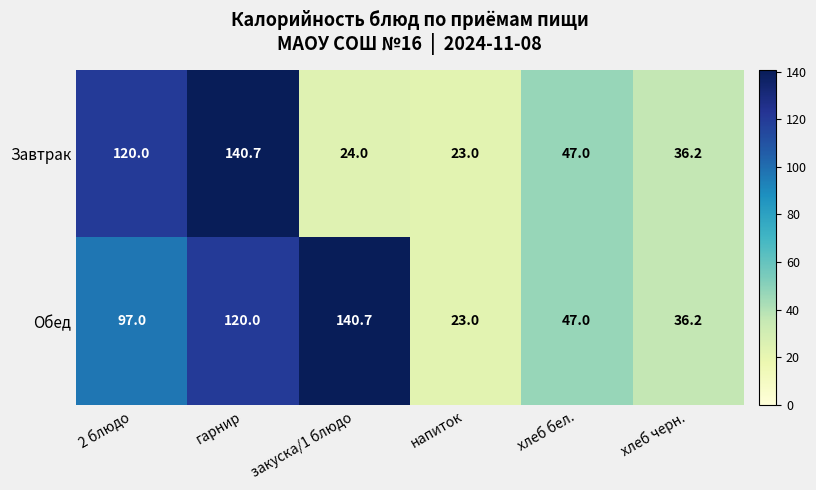

At which label is Завтрак closest to 81?

хлеб бел.